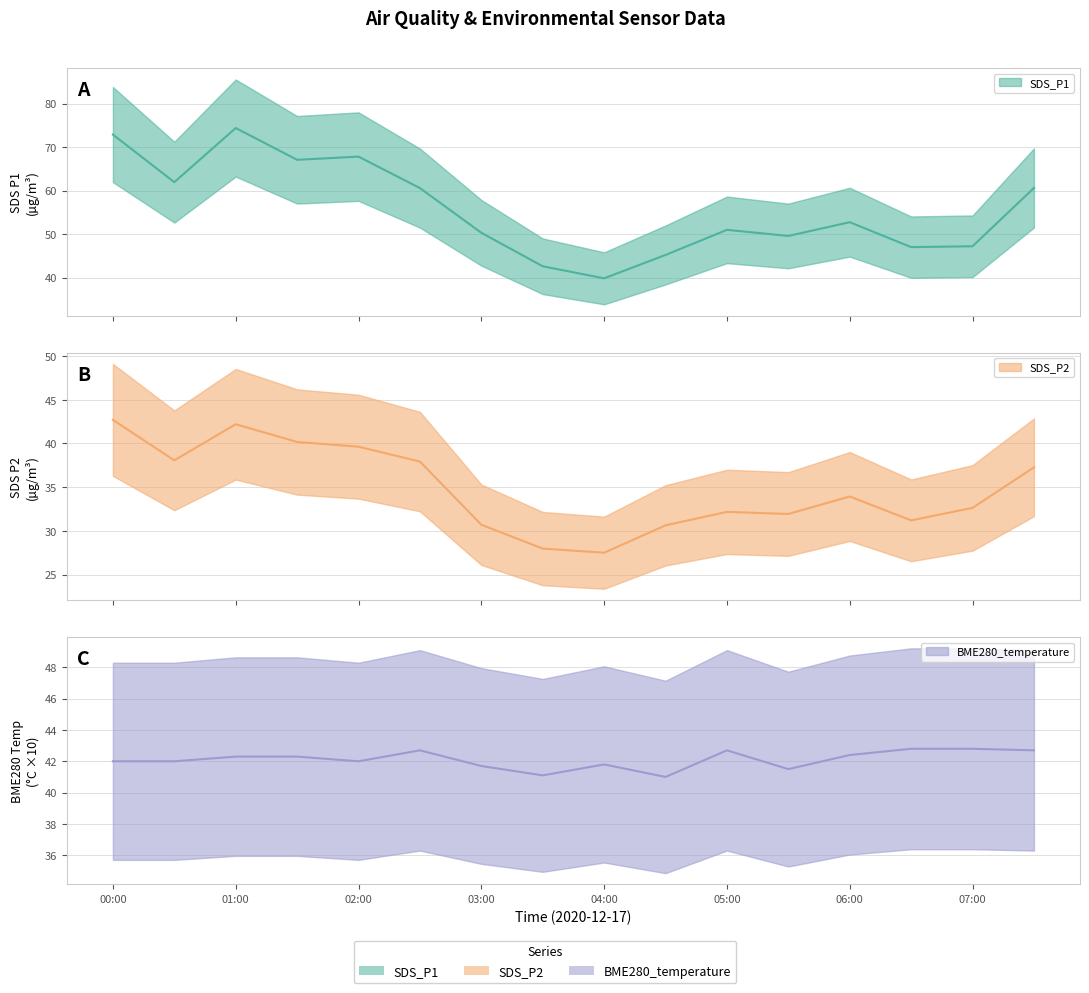

Where is the first local minimum for SDS_P2?

2020/12/17 00:30